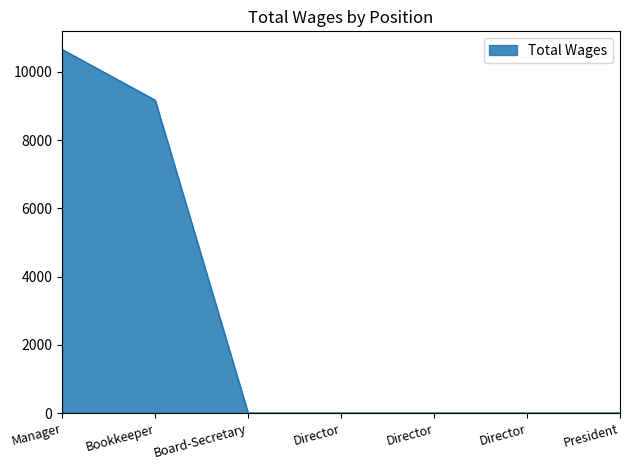

What is the difference between the maximum and second lowest values?

10658